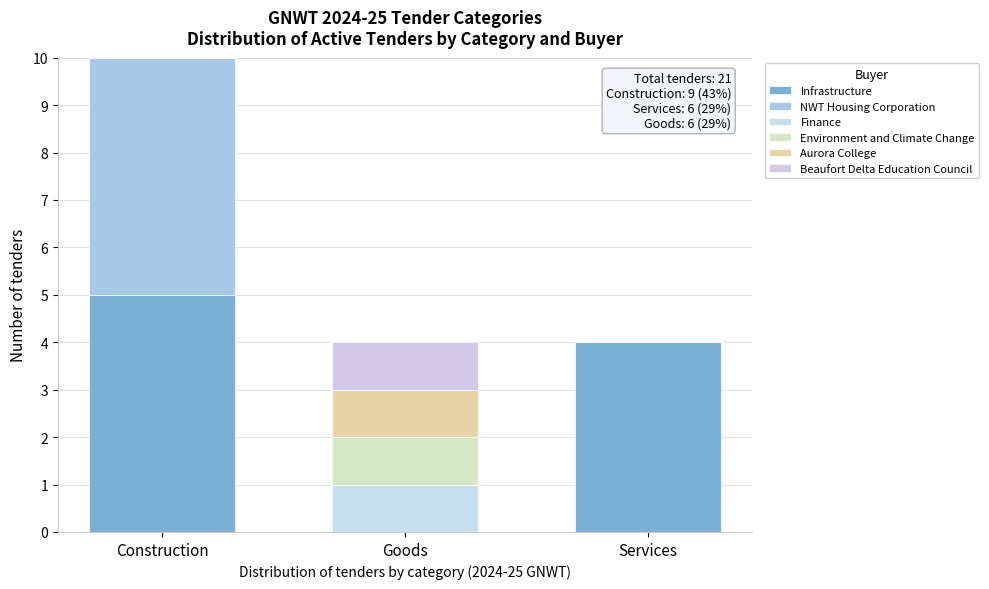

Count the number of data series in this chart.

6